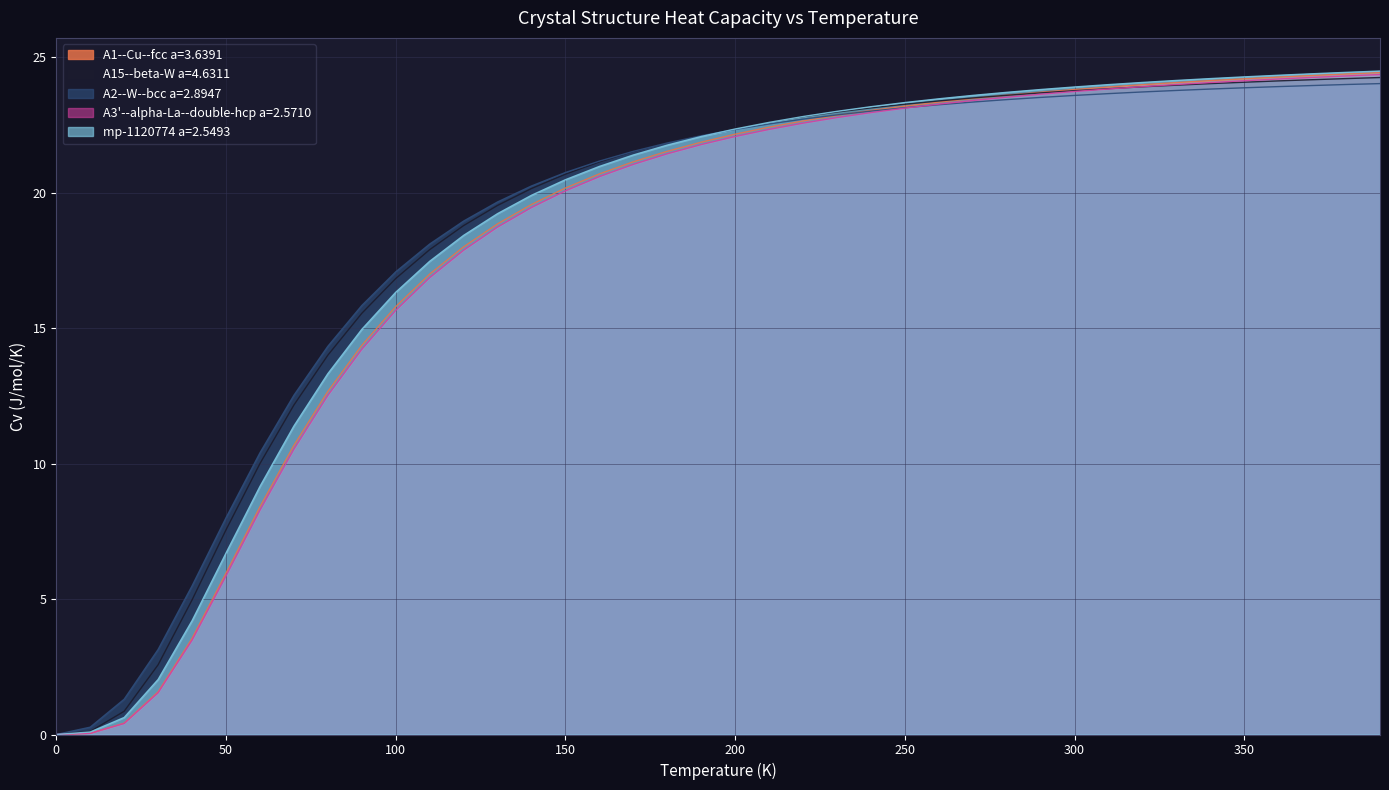

What is the label of the 23rd point from the right?

170.0